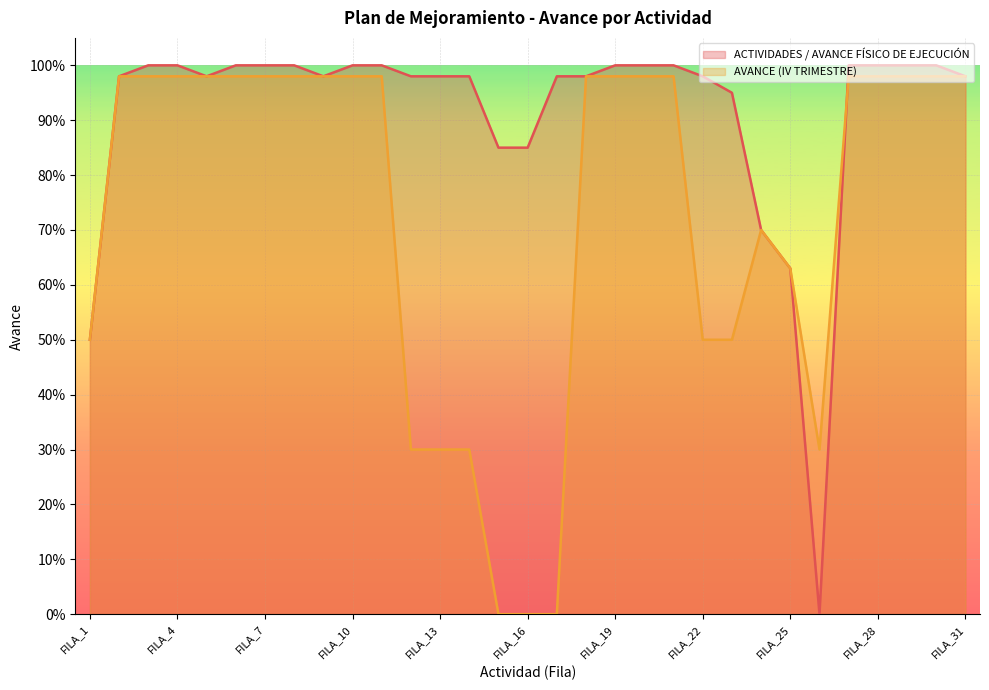

At which label is ACTIVIDADES / AVANCE FÍSICO DE EJECUCIÓN closest to 0?

FILA_26